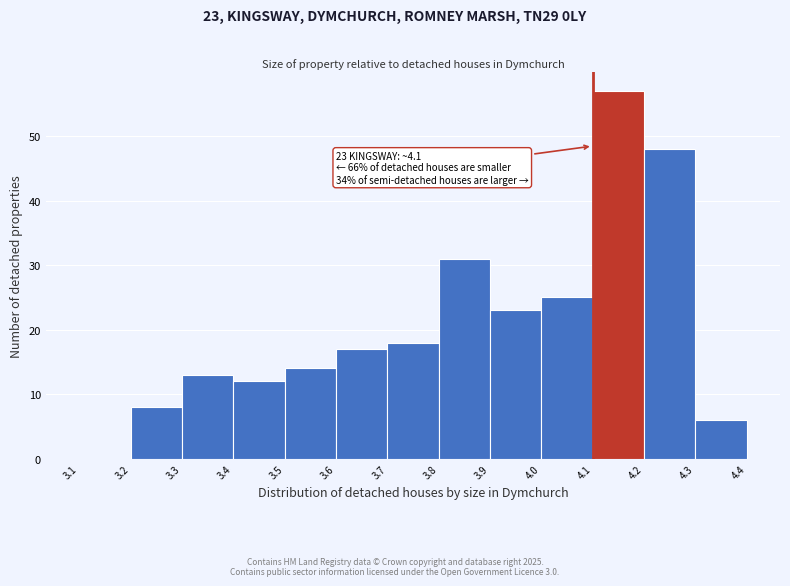

Over which range of the x-axis is the bar tallest?

4.1 to 4.2